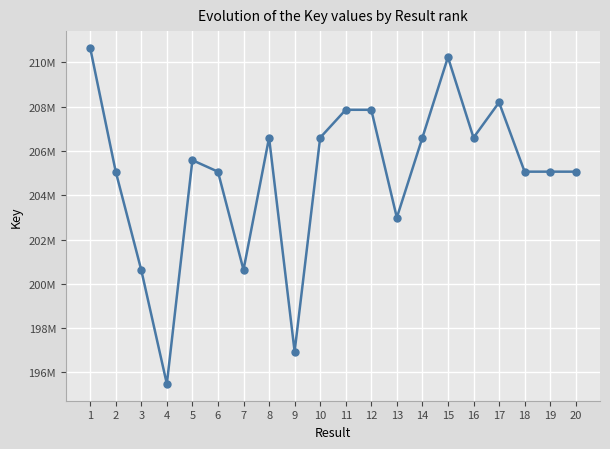

What is the change in value from 1 to 8?

-4053827